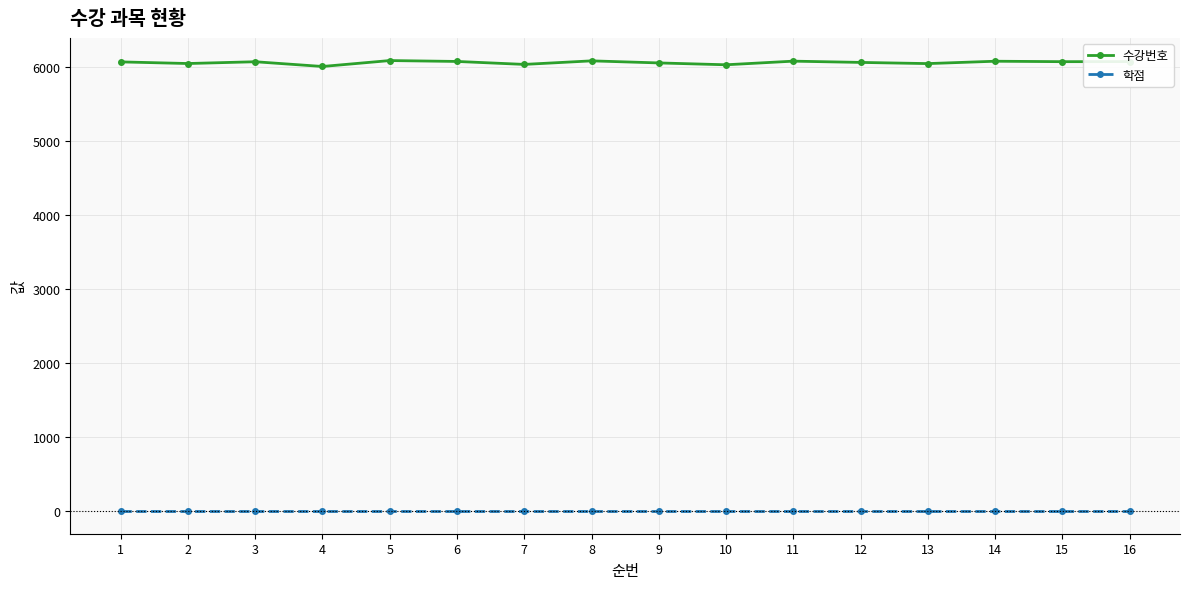

Is the value of 수강번호 at 3 greater than the value of 학점 at 4?

Yes